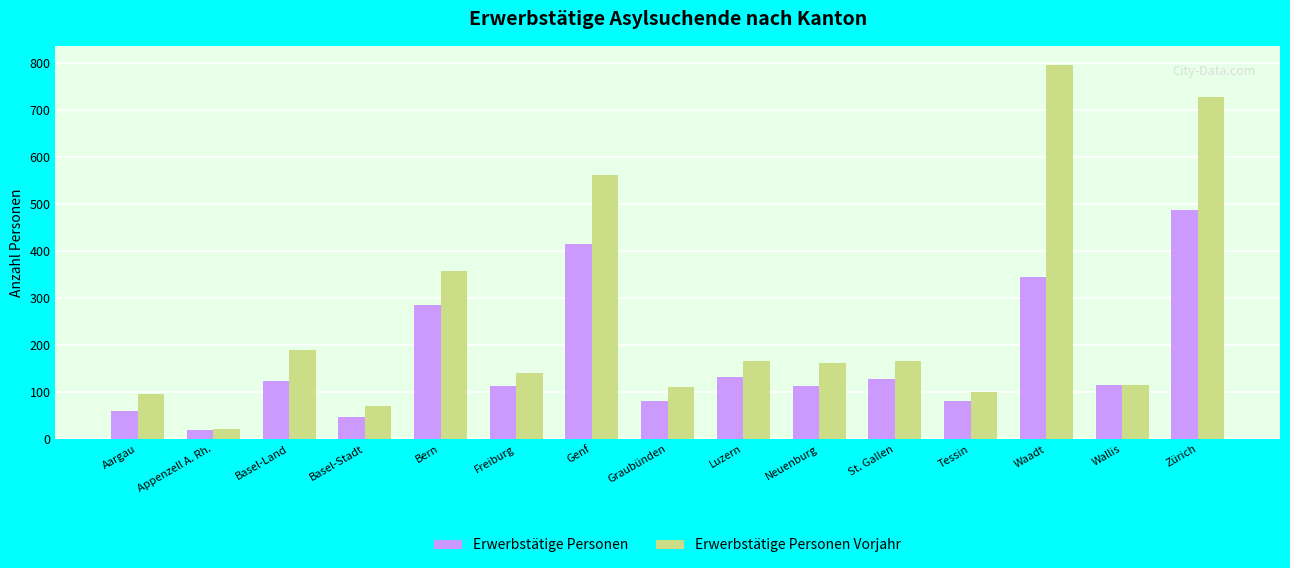

List the series in order of their peak value, lowest first.

Erwerbstätige Personen, Erwerbstätige Personen Vorjahr